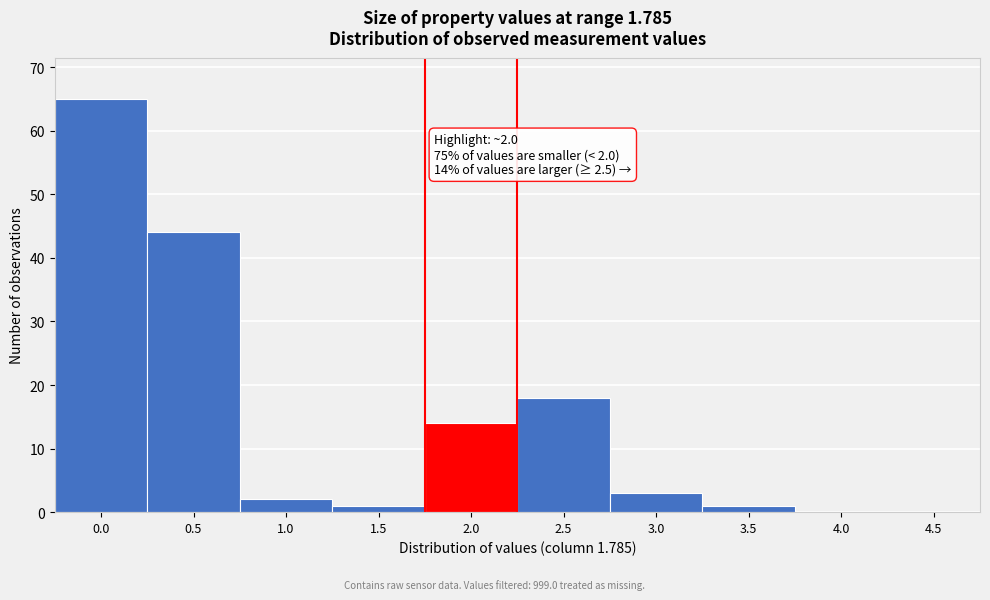

Reading right to left, transcribe all the data shown in this chart.

4.5=0	4.0=0	3.5=1	3.0=3	2.5=18	2.0=14	1.5=1	1.0=2	0.5=44	0.0=65